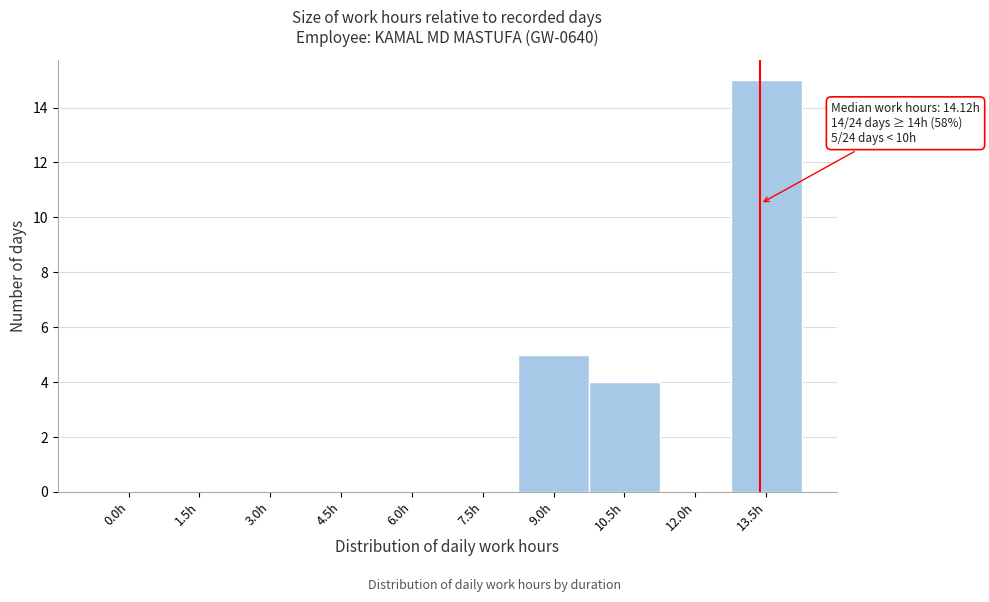

Reading left to right, extract all data points from this chart.

0.0h=0	1.5h=0	3.0h=0	4.5h=0	6.0h=0	7.5h=0	9.0h=5	10.5h=4	12.0h=0	13.5h=15